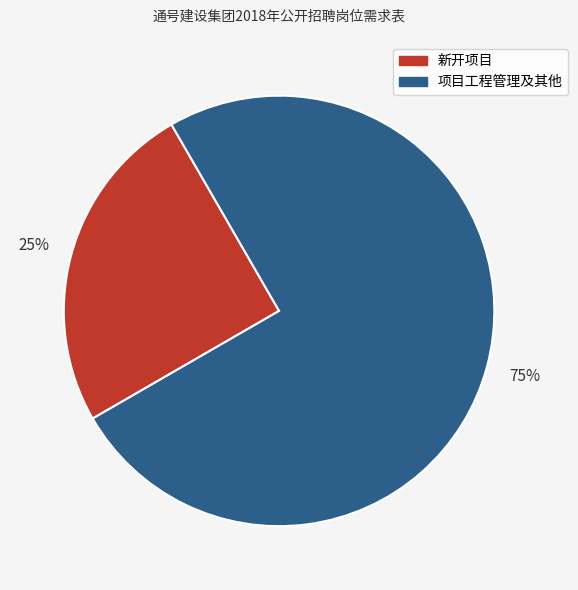

Does any single category account for the majority?

Yes